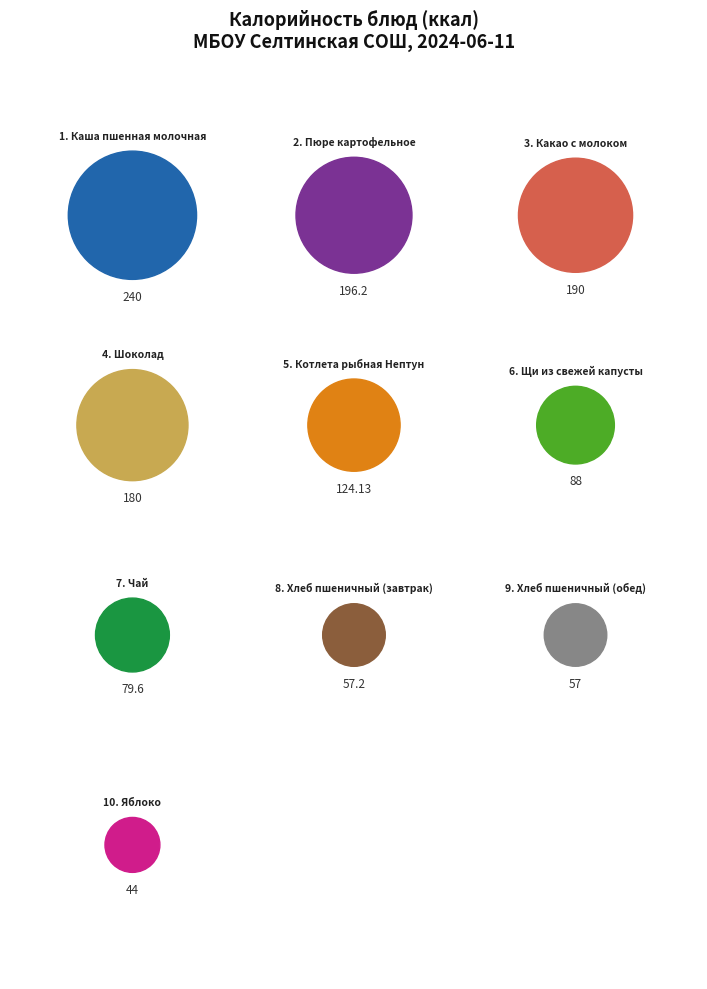

To the nearest percent, what is the combined percentage of Яблоко and Хлеб пшеничный (обед)?

8%